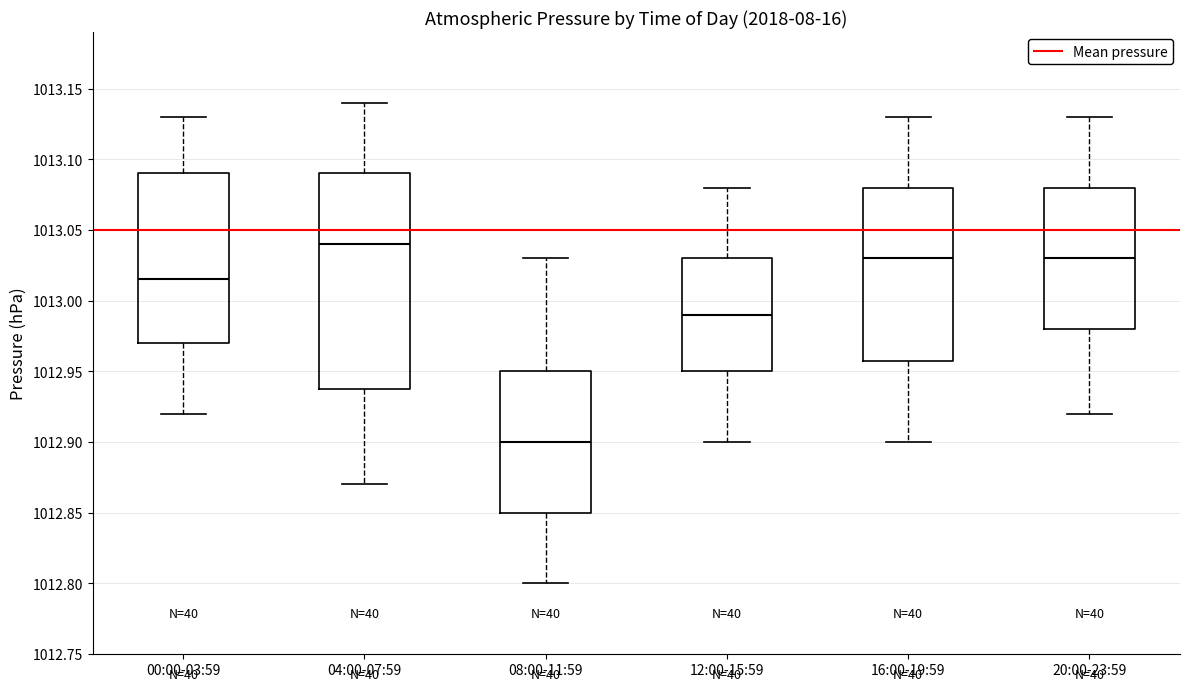

Reading left to right, read every box against the y-axis: the position of its median line, the range the box covers, and the ends of its whiskers. The values are not printed on the chart, so give them approximately, as read against the axis.

00:00-03:59: median 1013.015, box 1012.970 to 1013.090, whiskers 1012.920 to 1013.130
04:00-07:59: median 1013.040, box 1012.940 to 1013.090, whiskers 1012.870 to 1013.140
08:00-11:59: median 1012.900, box 1012.850 to 1012.950, whiskers 1012.800 to 1013.030
12:00-15:59: median 1012.990, box 1012.950 to 1013.030, whiskers 1012.900 to 1013.080
16:00-19:59: median 1013.030, box 1012.960 to 1013.080, whiskers 1012.900 to 1013.130
20:00-23:59: median 1013.030, box 1012.980 to 1013.080, whiskers 1012.920 to 1013.130